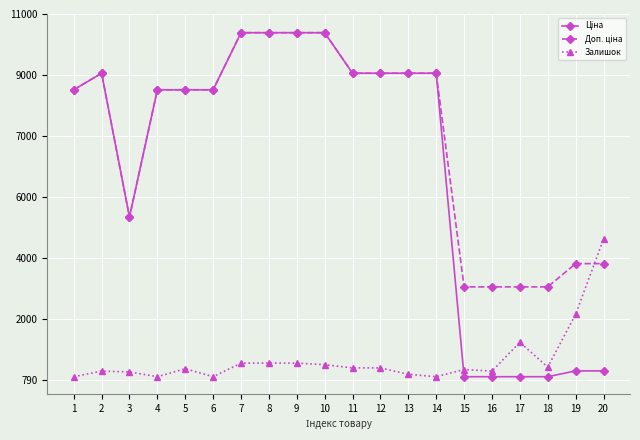

Does the chart have visible grid lines?

Yes